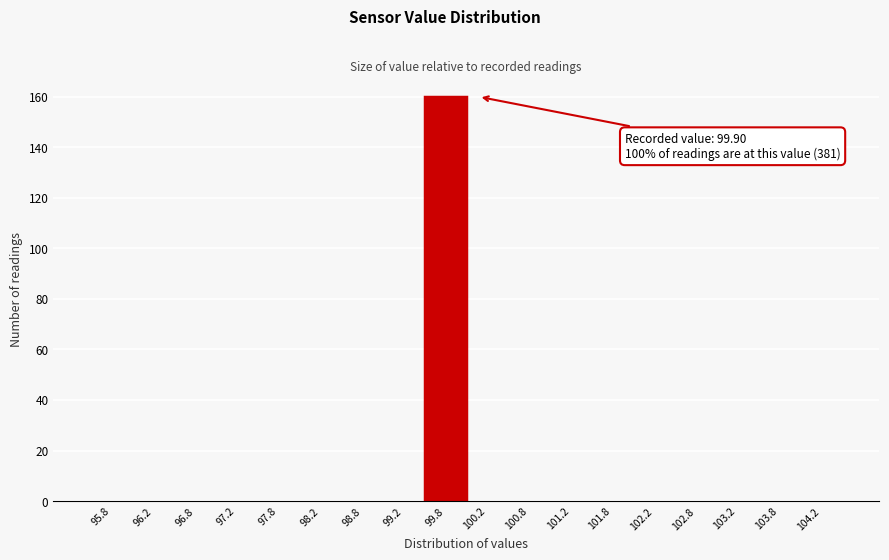

Which range on the x-axis has the tallest bar?

99.5 to 100.0